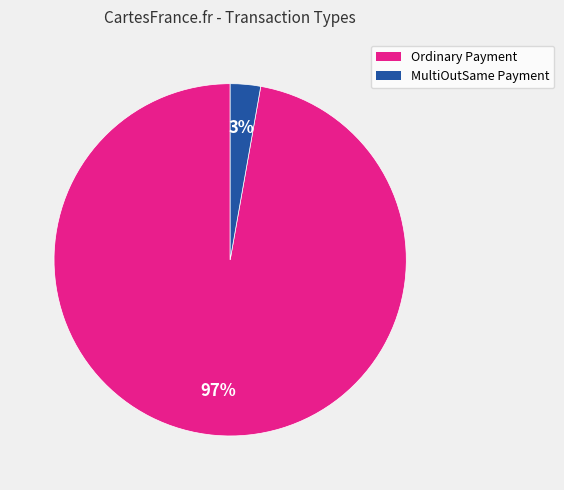

The Ordinary Payment slice represents 97% of the pie. True or false?

True